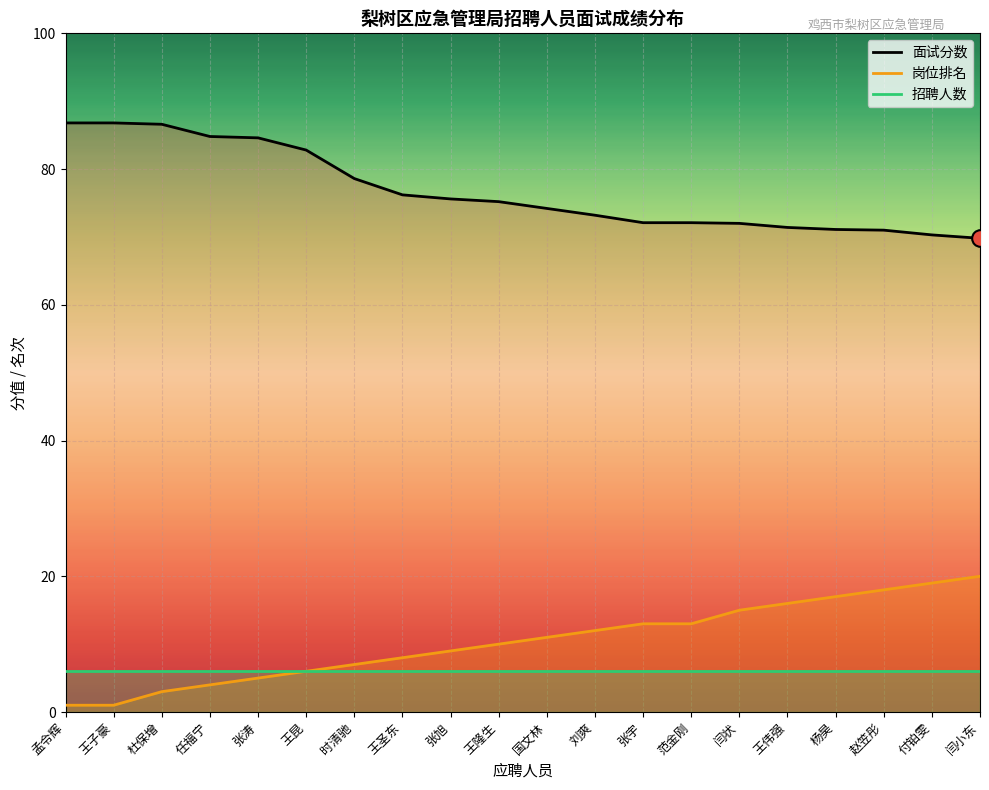

What is the spread (max minus min) of values at 赵笠彤?

65.0